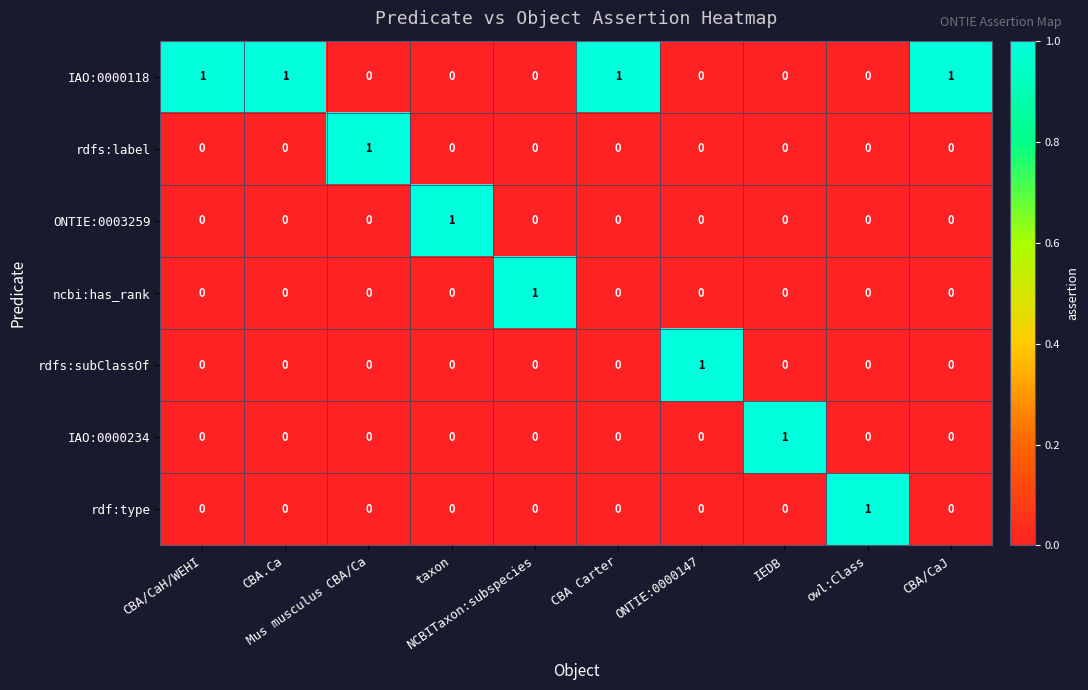

Count the IAO:0000234 values in the range 0 to 1.

10